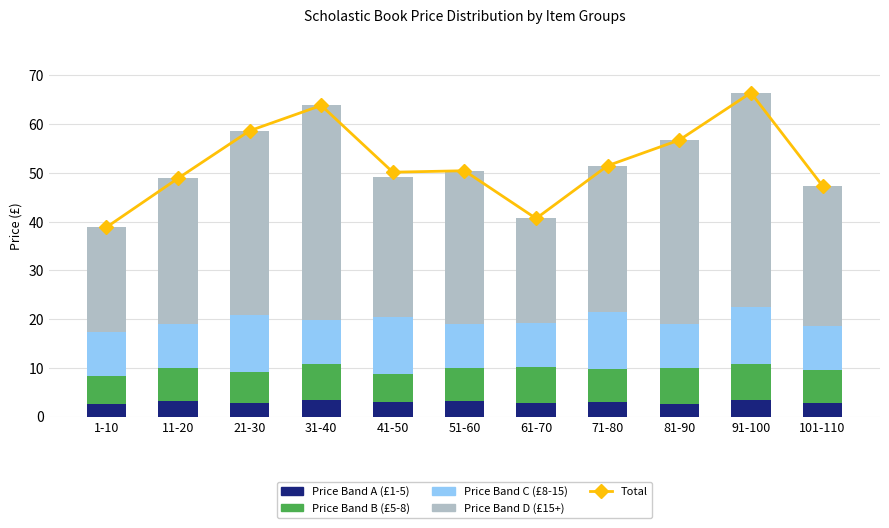

The value of Price Band A (£1-5) at 21-30 is 2.8. True or false?

True